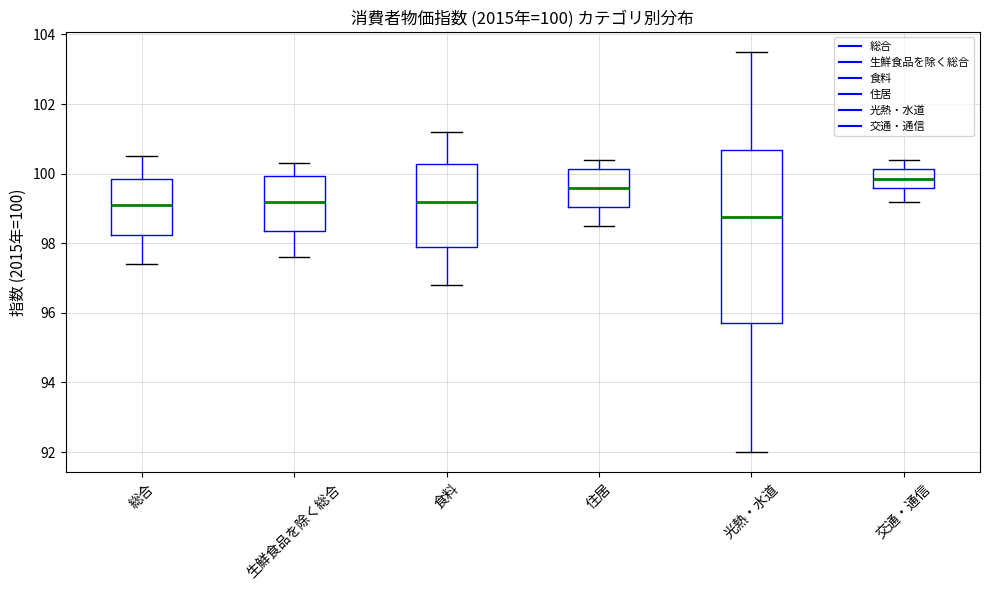

Comparing the boxes themselves (not the whiskers), which one is the tallest?

光熱・水道